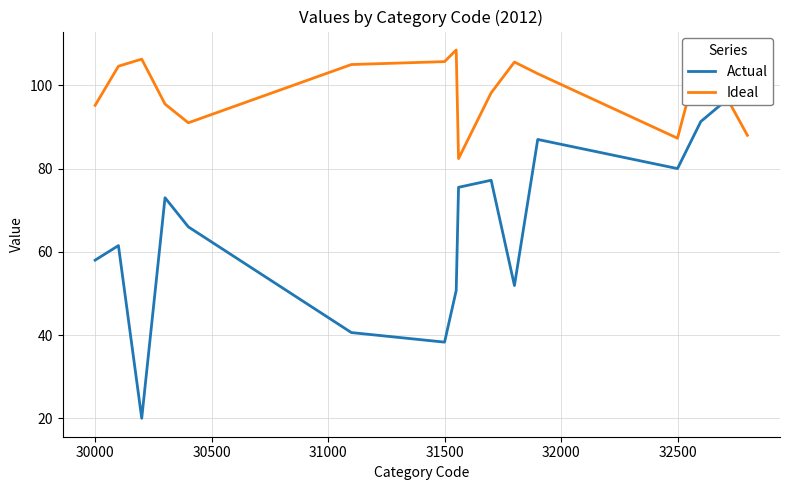

Does the chart display data point markers on the line(s)?

No